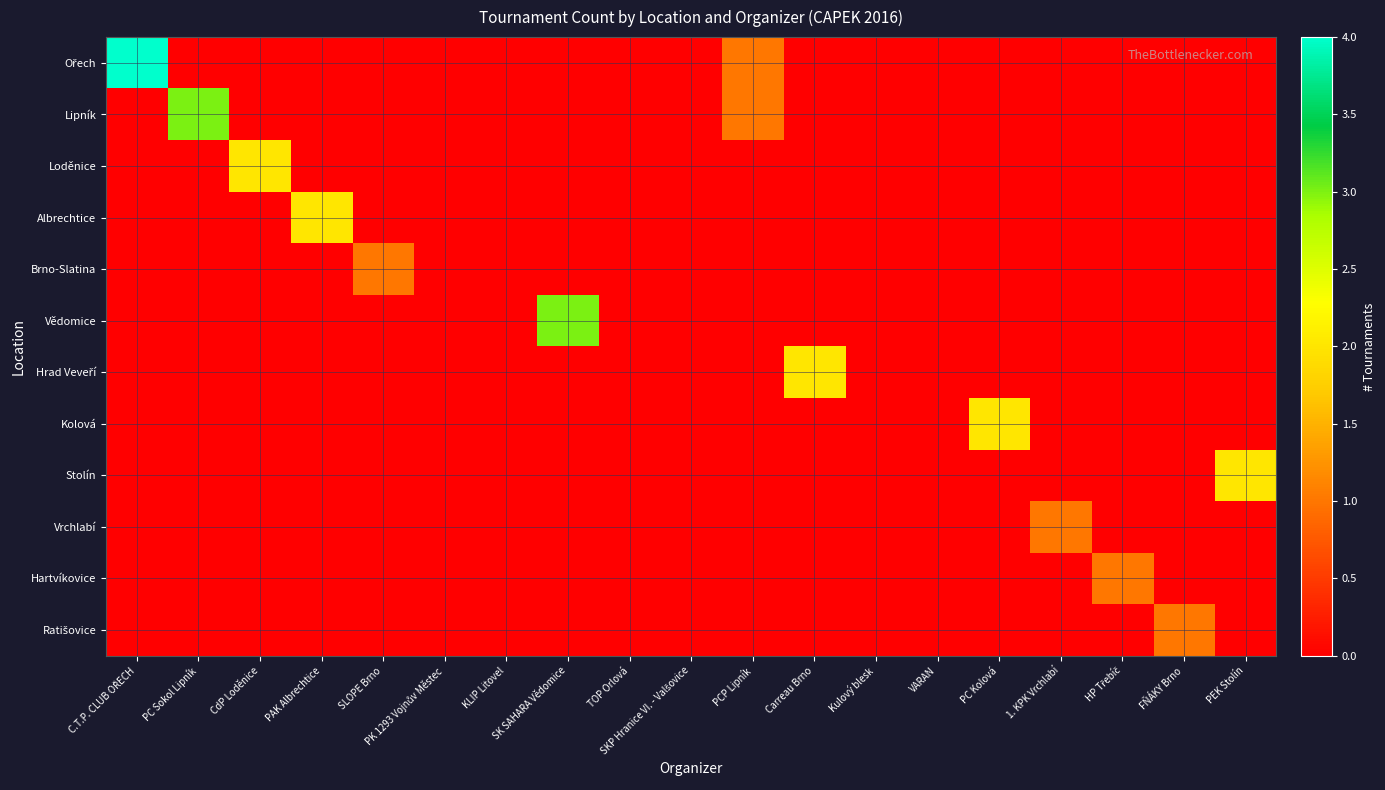

What is the total value across all series at C.T.P. CLUB OŘECH?

4